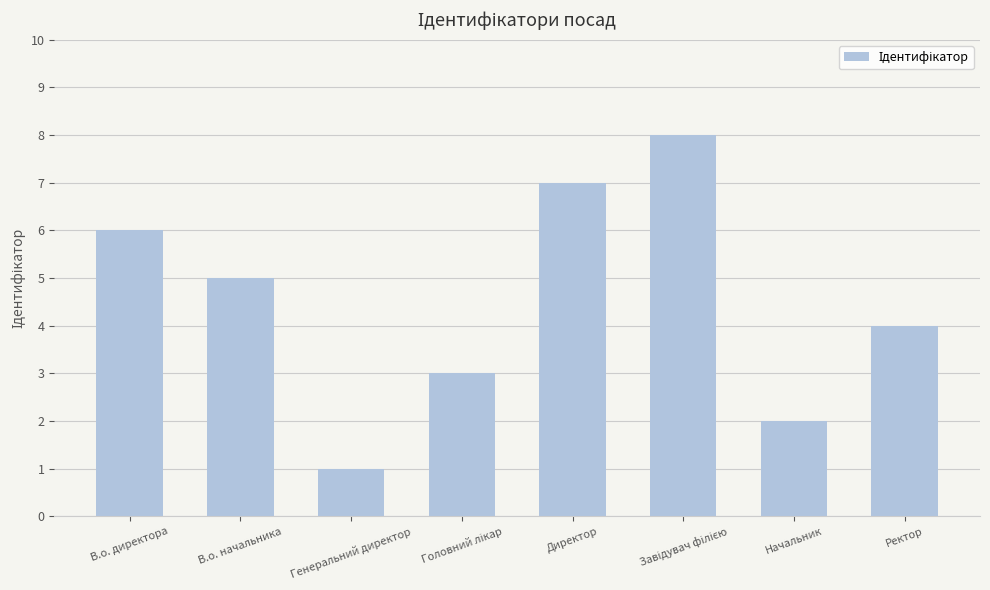

What is the approximate value at В.о. начальника?

5